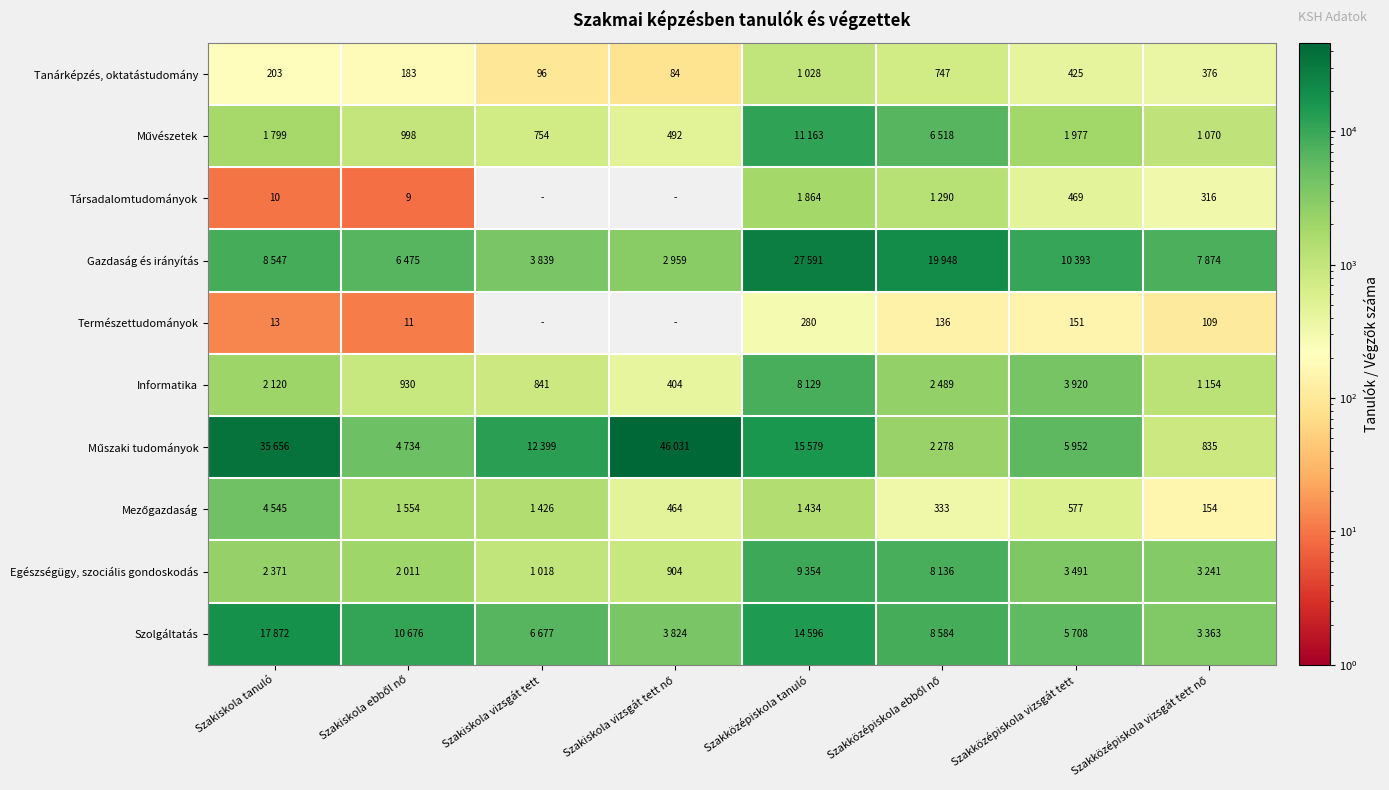

What is the total value across all series at Szakközépiskola ebből nő?

50459.0